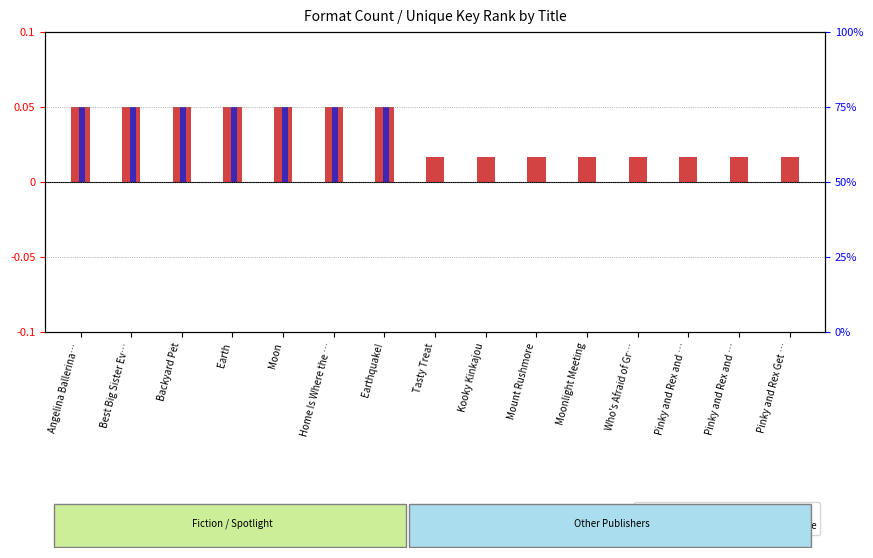

List the series in order of their peak value, highest first.

normalized format count, percentile rank within the sample